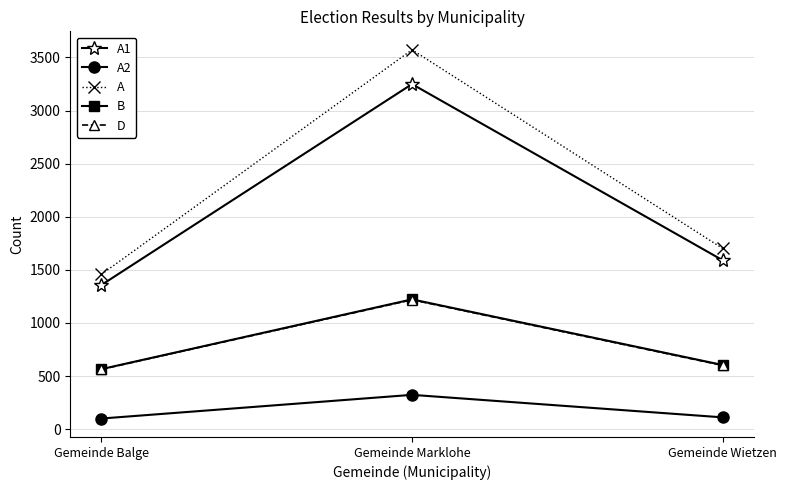

Where is D nearest to the value 890?

Gemeinde Wietzen